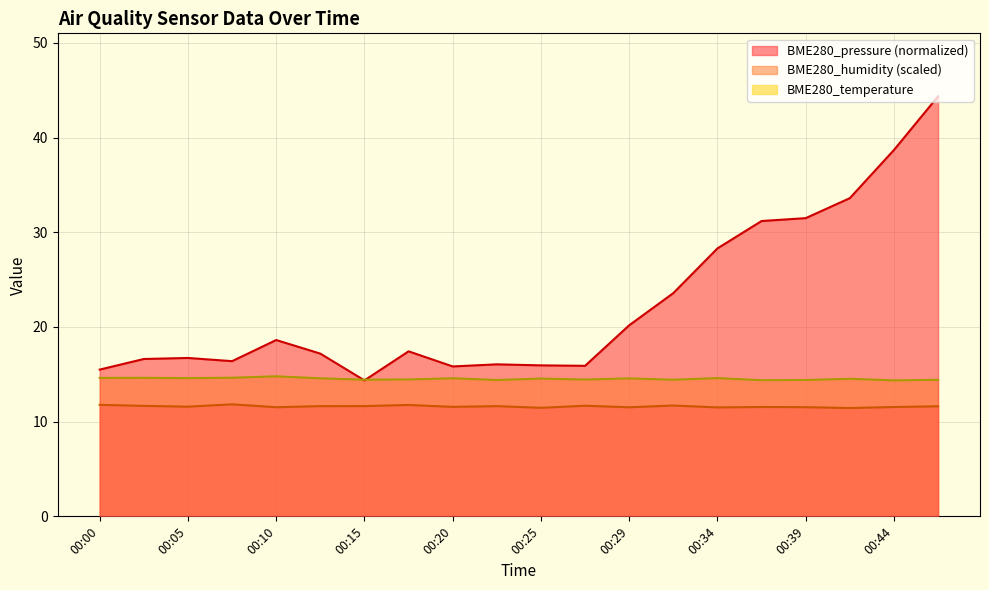

Where is the first local minimum for BME280_humidity?

00:05